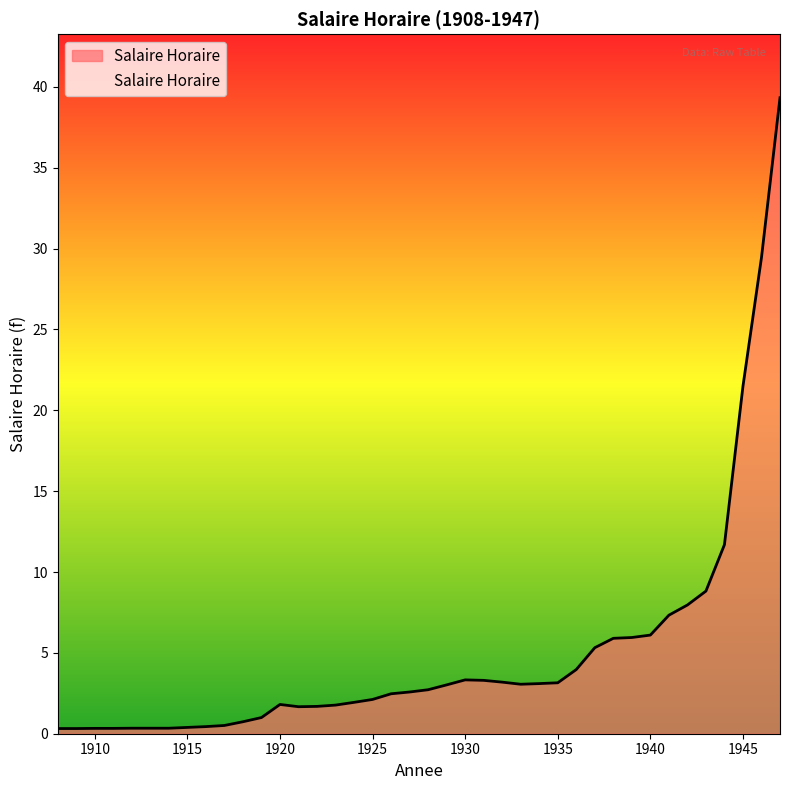

What is the difference between the maximum and minimum values?

39.0